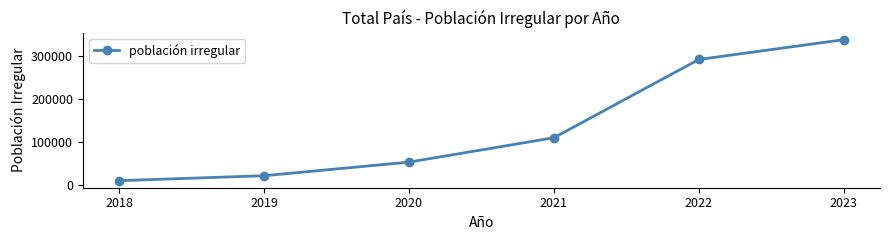

Rank the categories by value from highest to lowest.

2023, 2022, 2021, 2020, 2019, 2018